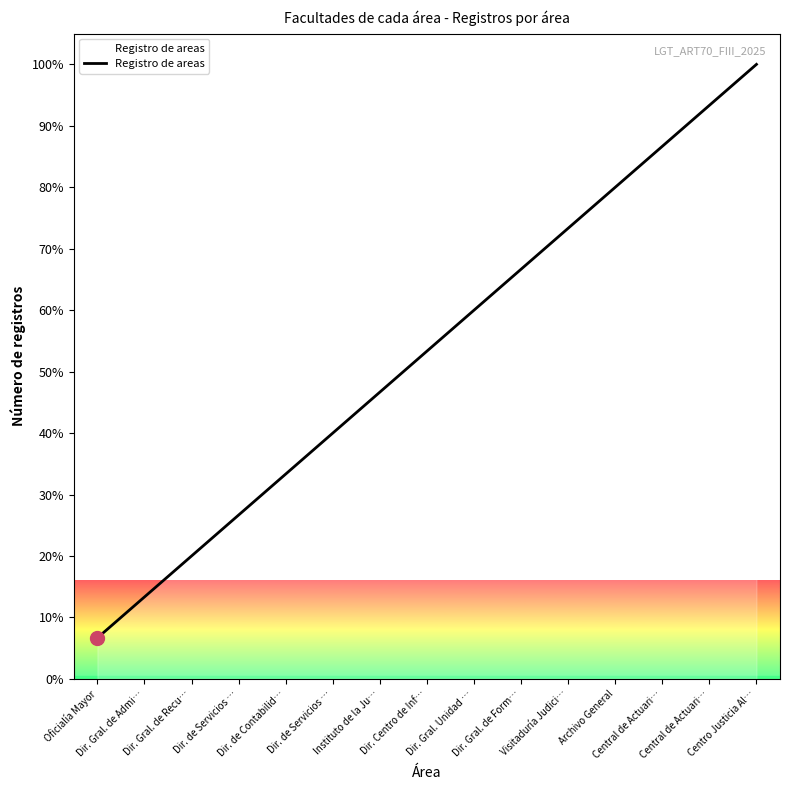

Does the chart display data point markers on the line(s)?

No